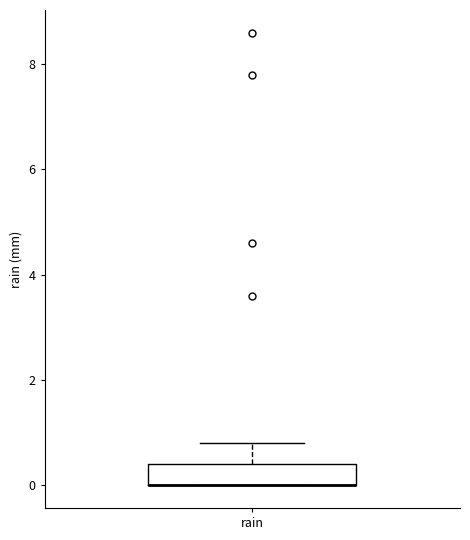

Transcribe this box plot: give where the median line is, the range the box spans, and where the two whiskers end, as read against the y-axis. The values are not printed on the chart, so give them approximately, as read against the axis.

median 0.0 (drawn on the box's lower edge), box 0.0 to 0.4, whiskers 0.0 to 0.8